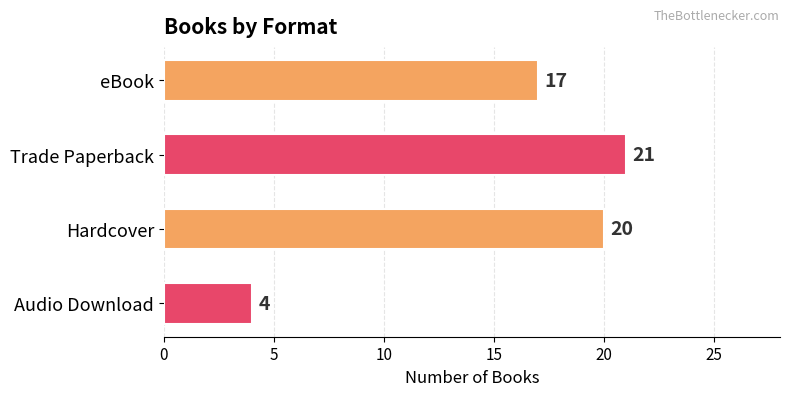

What is the change in value from eBook to Trade Paperback?

+4